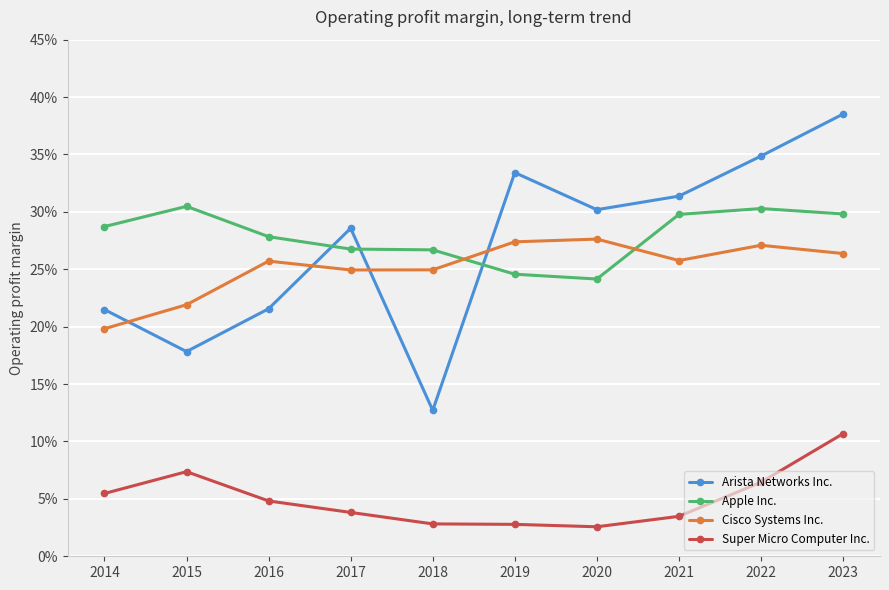

True or false: Super Micro Computer Inc. and Apple Inc. cross at least once.

False